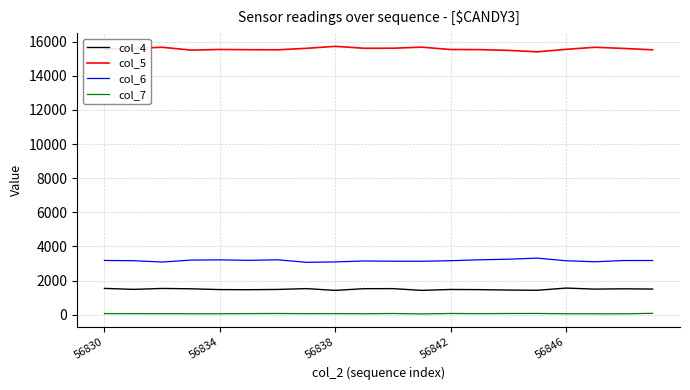

What are all the series names shown in the legend?

col_4, col_5, col_6, col_7